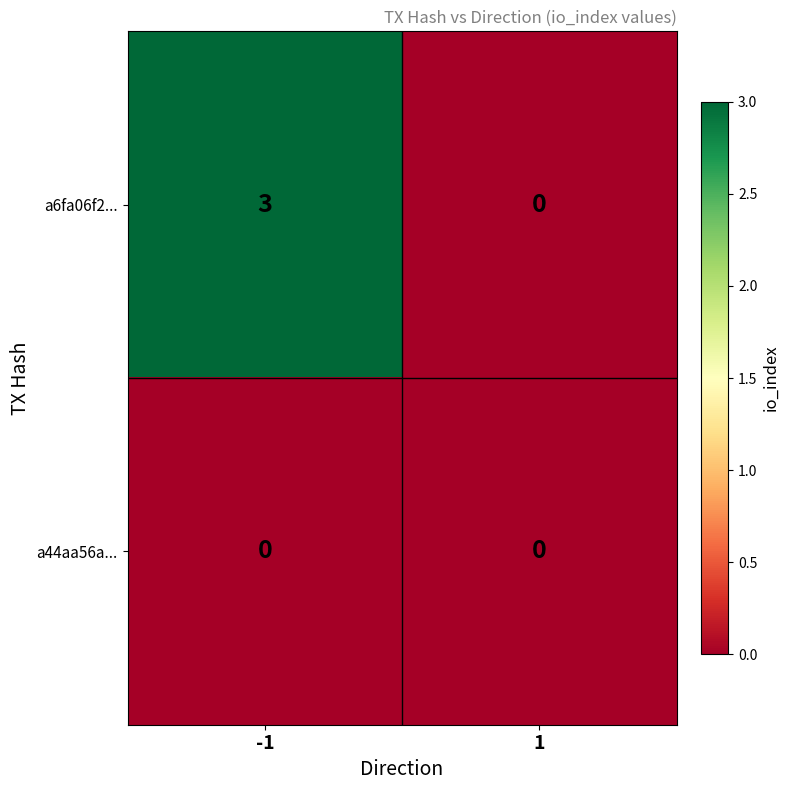

Reading left to right, what are all the values shown in this chart?

a6fa06f2...: 3	0
a44aa56a...: 0	0